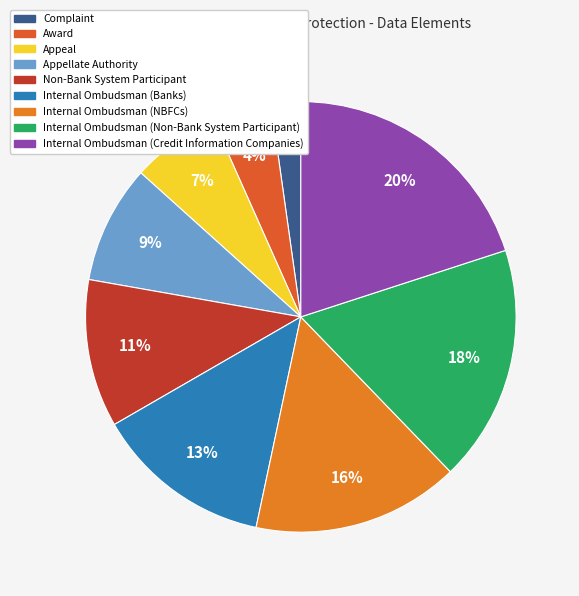

How many segments does this pie chart have?

9